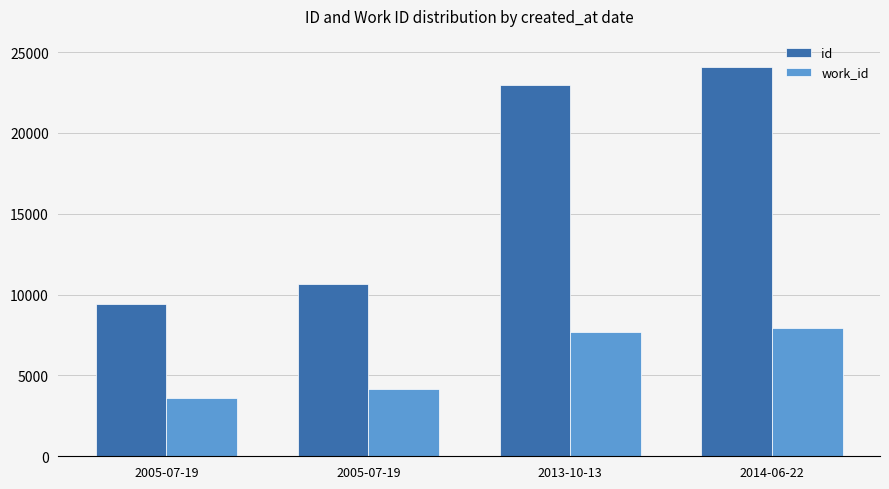

Which series has the largest range (max minus min)?

id